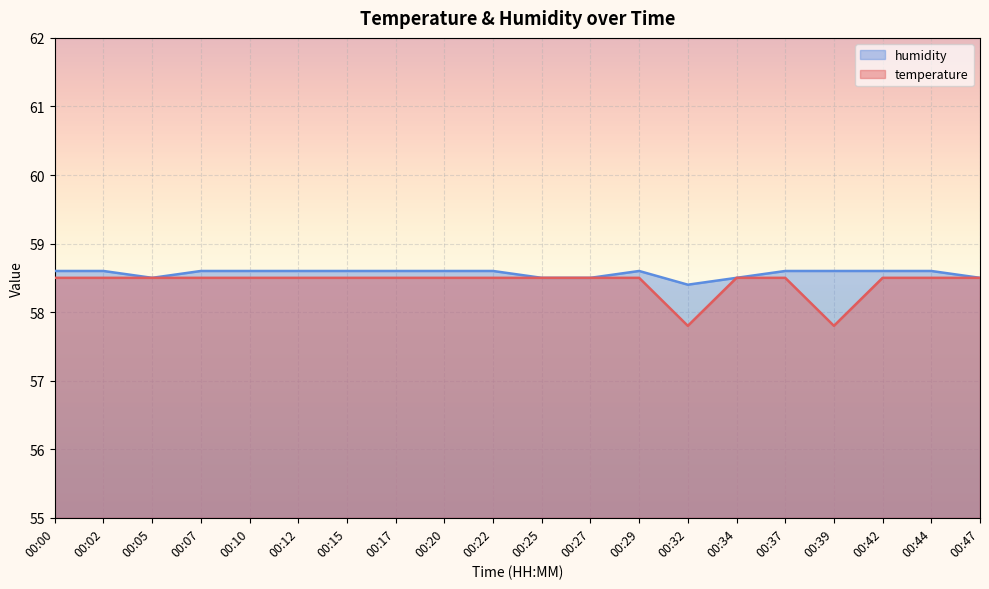

At 00:34, list the series in order from largest to smallest.

temperature, humidity